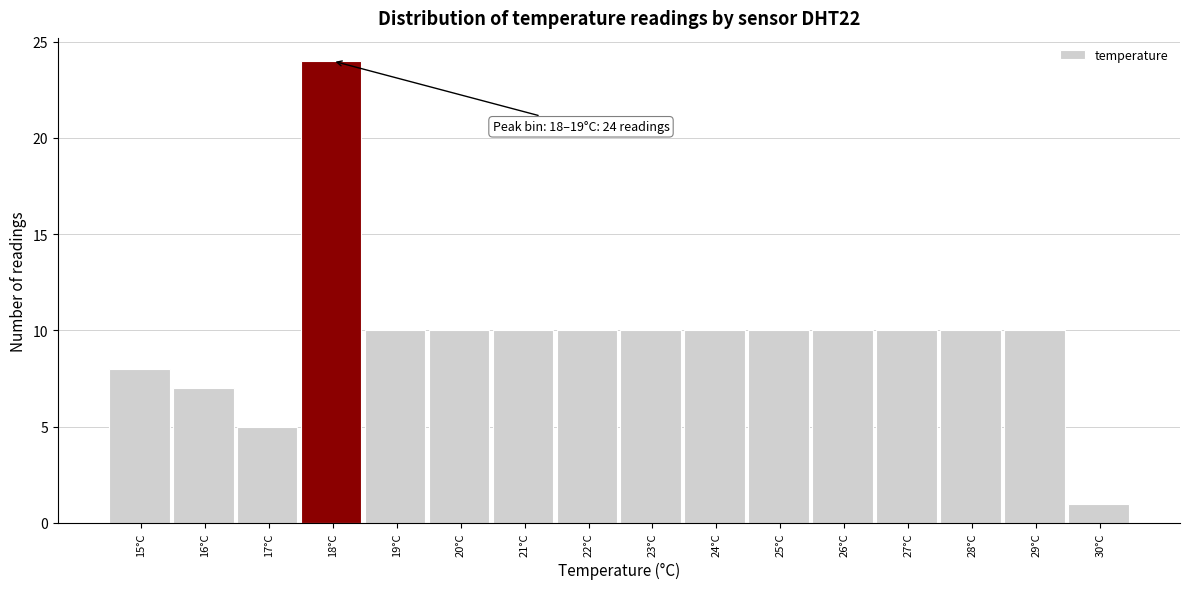

Reading left to right, transcribe all the data shown in this chart.

15°C=8	16°C=7	17°C=5	18°C=24	19°C=10	20°C=10	21°C=10	22°C=10	23°C=10	24°C=10	25°C=10	26°C=10	27°C=10	28°C=10	29°C=10	30°C=1